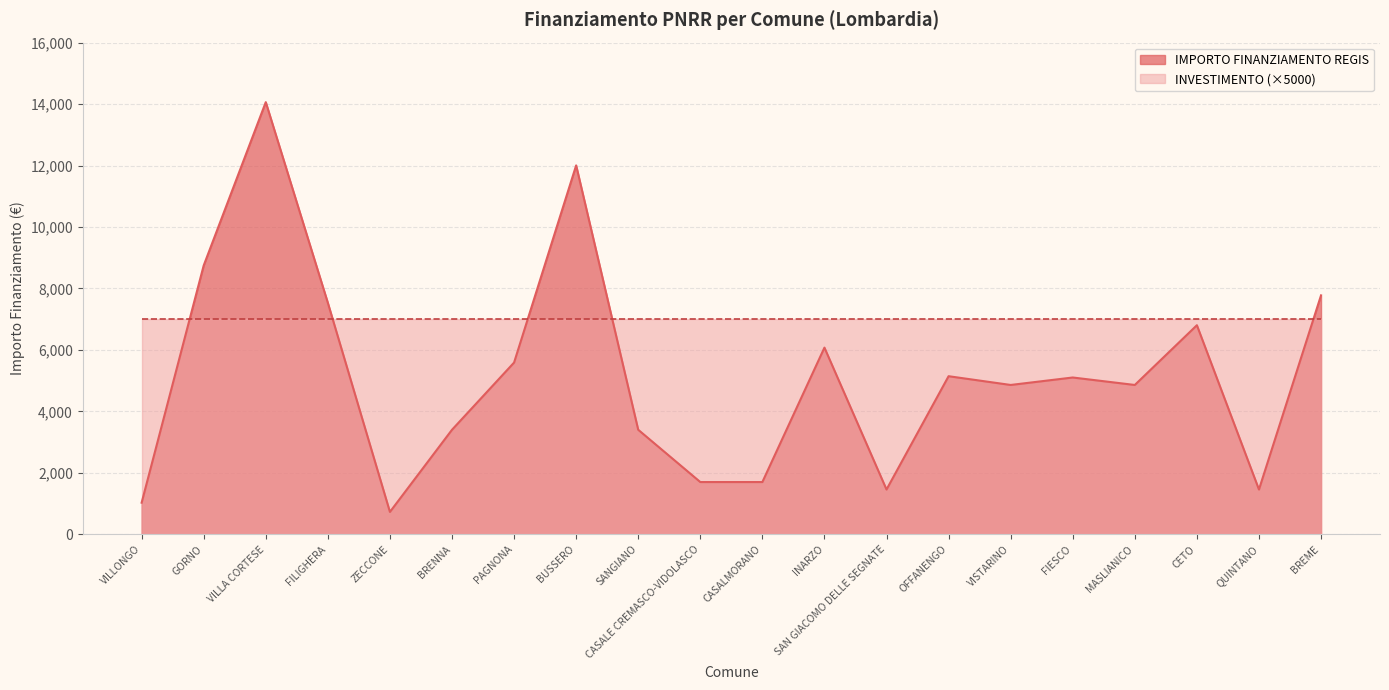

What is the average value?

5172